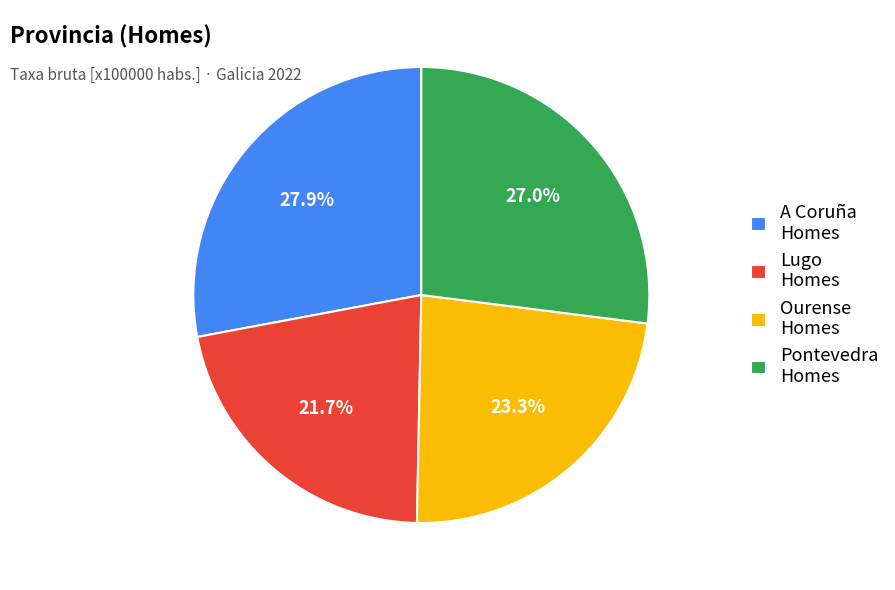

Rank the categories by value from highest to lowest.

A Coruña Homes, Pontevedra Homes, Ourense Homes, Lugo Homes